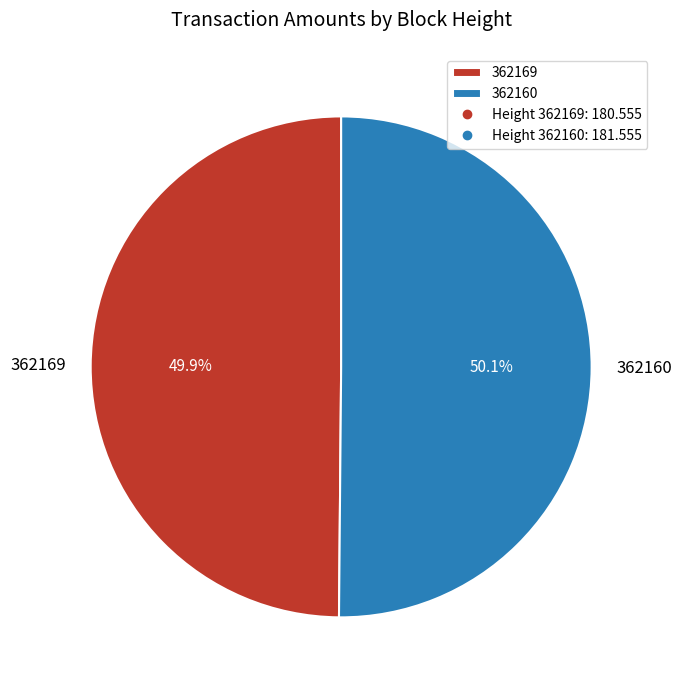

Combined, do 362160 and 362169 account for over 50%?

Yes